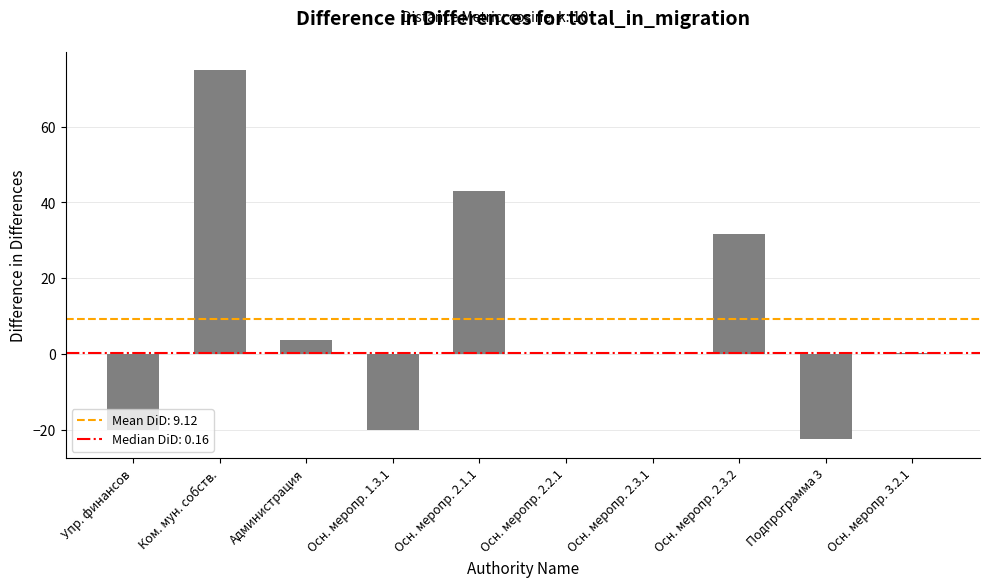

What is the sum of the values at Осн. меропр. 1.3.1 and Администрация?

-16.3